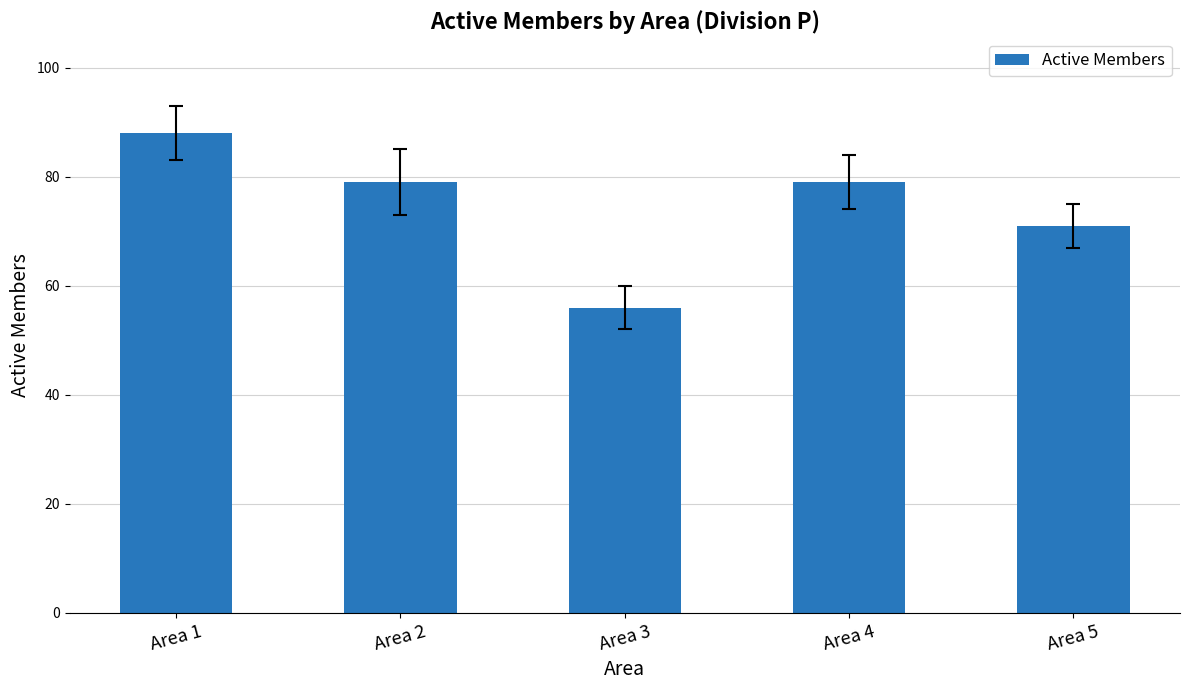

Between Area 2 and Area 5, which is larger?

Area 2